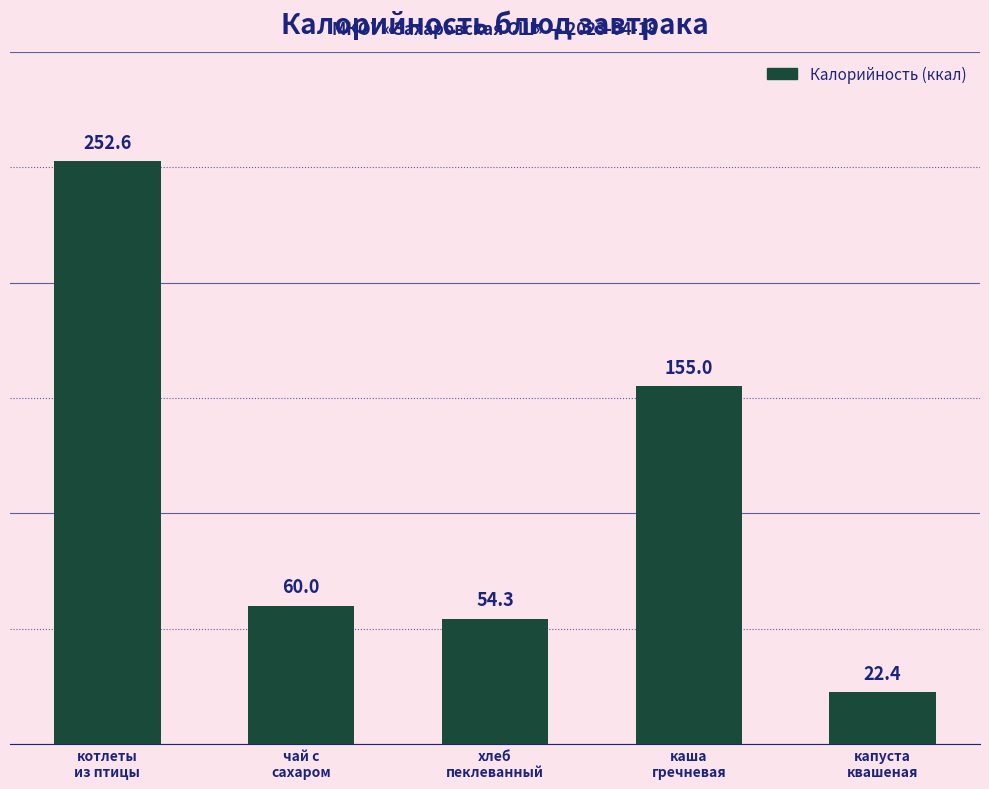

Reading left to right, transcribe all the data shown in this chart.

252.6	60.0	54.3	155.0	22.4